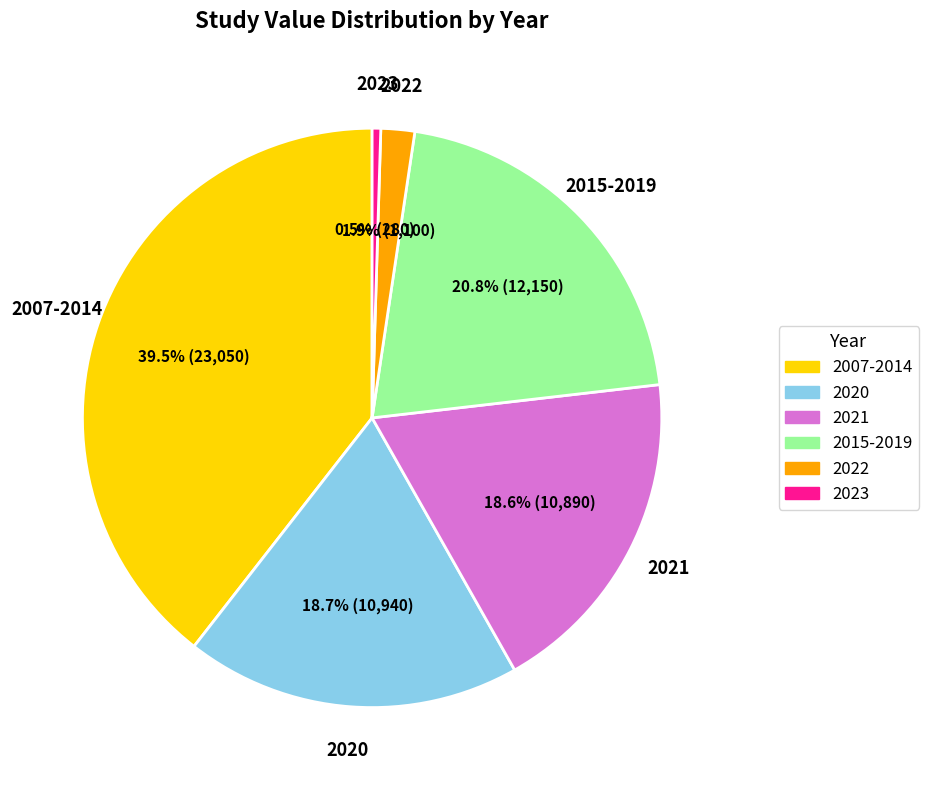

What portion of the pie excludes 2020?

81.3%